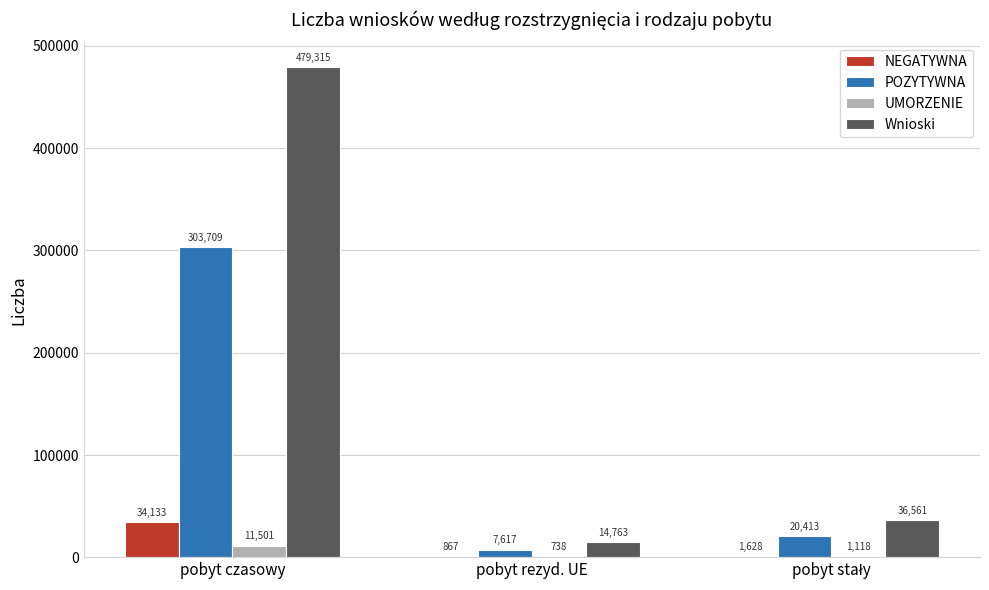

What value does the POZYTYWNA series have at pobyt rezyd. UE, to the nearest 100?

7600